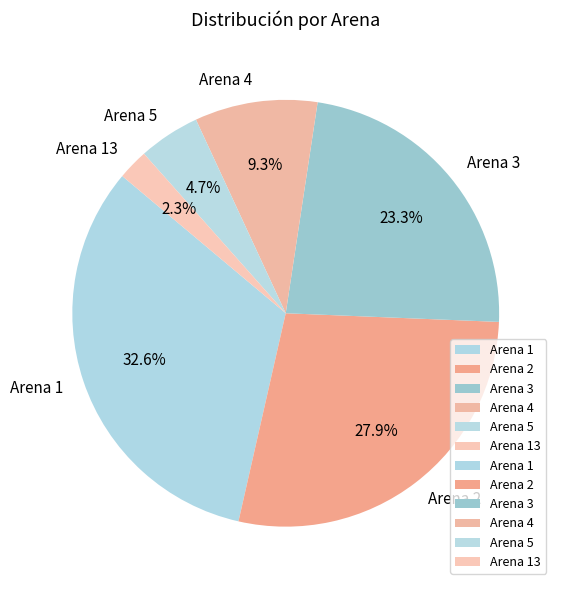

What percentage is NOT represented by Arena 5?

95.3%